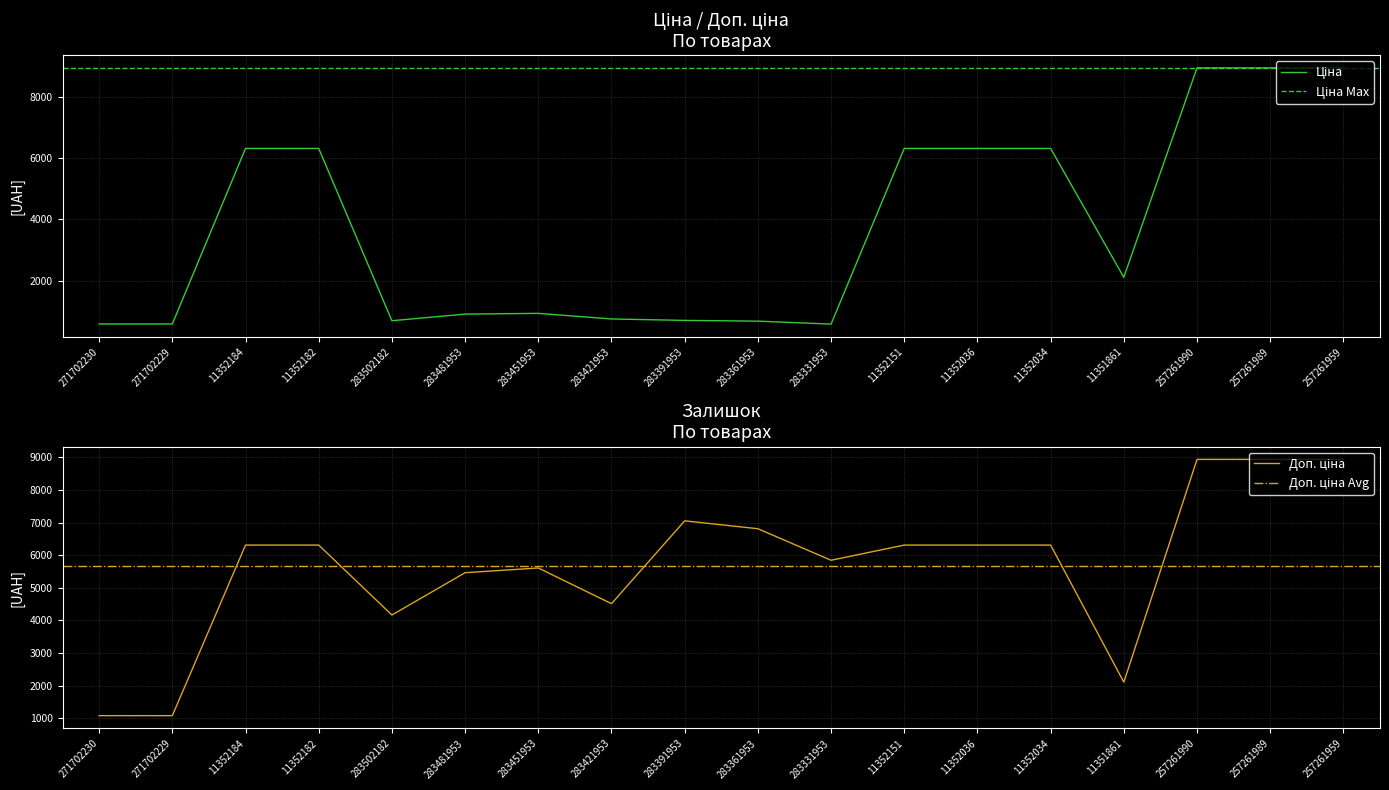

True or false: Ціна and Доп. ціна intersect in this chart.

False